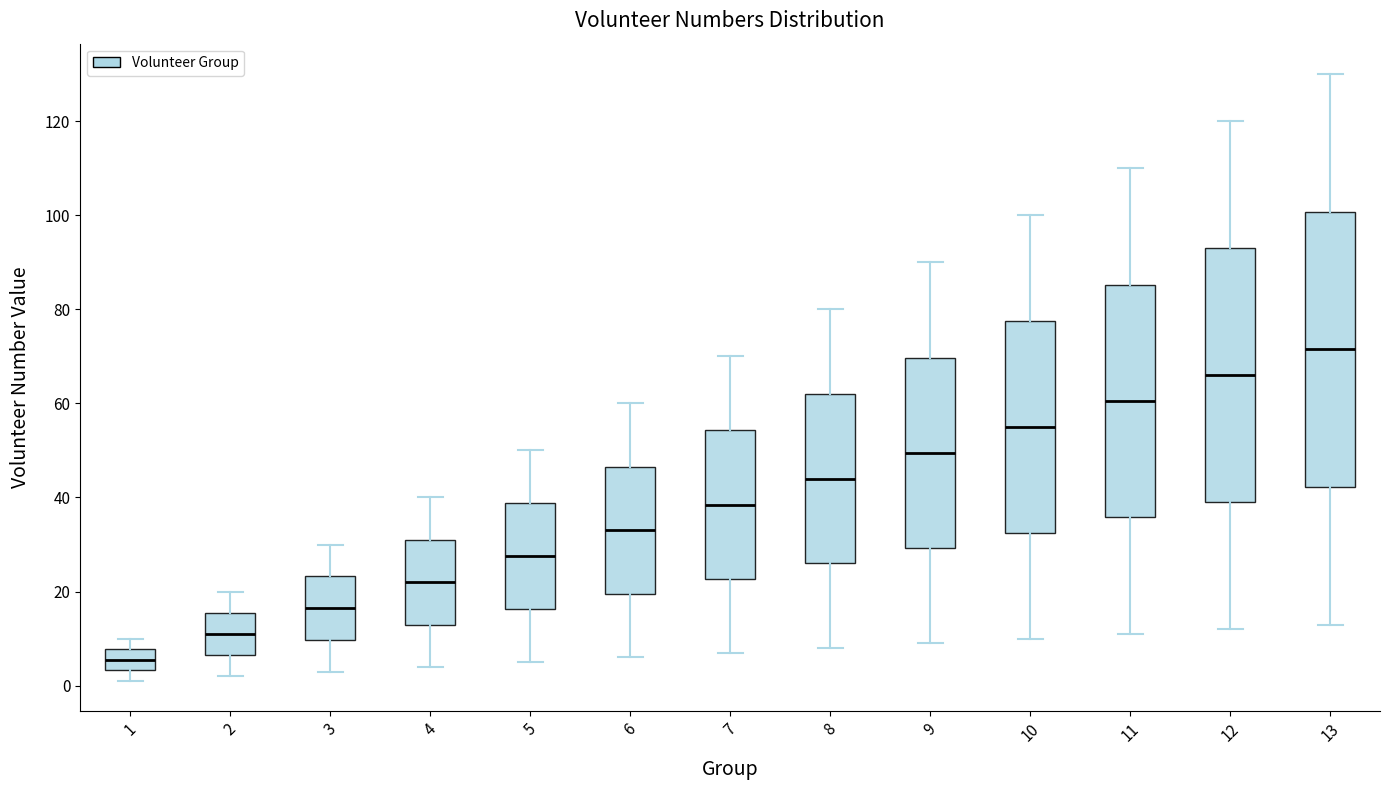

Reading left to right, transcribe this box plot: for each box, give where its median line is, the range the box spans, and where its two whiskers end, as read against the y-axis. The values are not printed on the chart, so give them approximately, as read against the axis.

1: median 6, box 4 to 8, whiskers 2 to 10
2: median 12, box 6 to 16, whiskers 2 to 20
3: median 16, box 10 to 24, whiskers 4 to 30
4: median 22, box 14 to 32, whiskers 4 to 40
5: median 28, box 16 to 38, whiskers 6 to 50
6: median 34, box 20 to 46, whiskers 6 to 60
7: median 38, box 22 to 54, whiskers 8 to 70
8: median 44, box 26 to 62, whiskers 8 to 80
9: median 50, box 30 to 70, whiskers 10 to 90
10: median 56, box 32 to 78, whiskers 10 to 100
11: median 60, box 36 to 86, whiskers 12 to 110
12: median 66, box 40 to 94, whiskers 12 to 120
13: median 72, box 42 to 100, whiskers 14 to 130